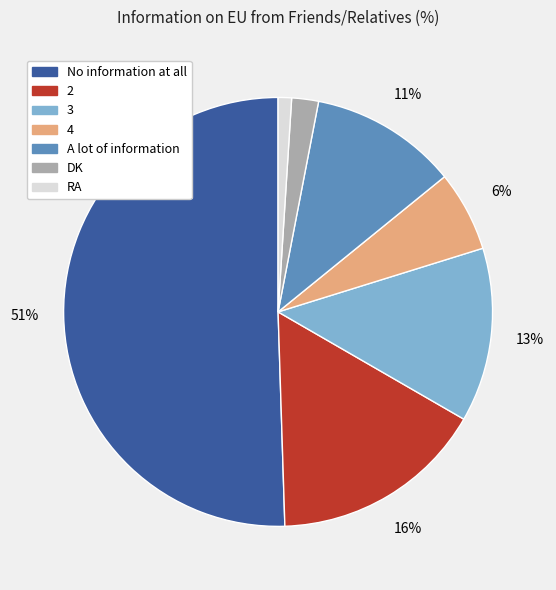

Which slice is the largest?

No information at all